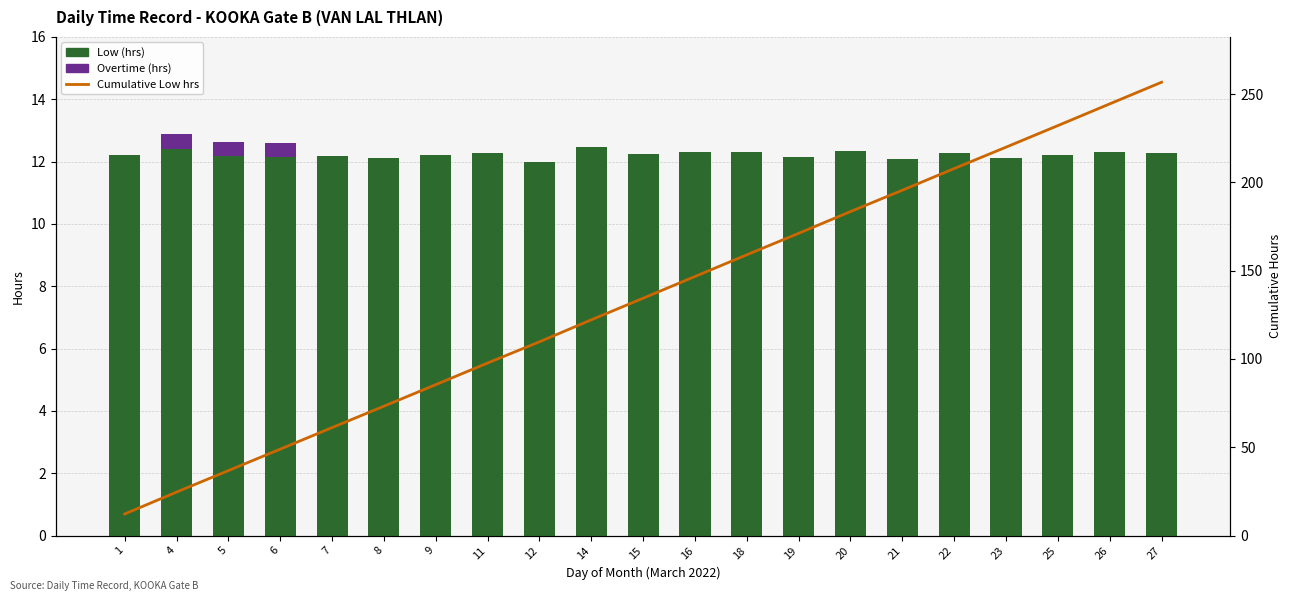

Is the value of Cumulative Low hrs at 14 greater than the value of Overtime (hrs) at 19?

Yes